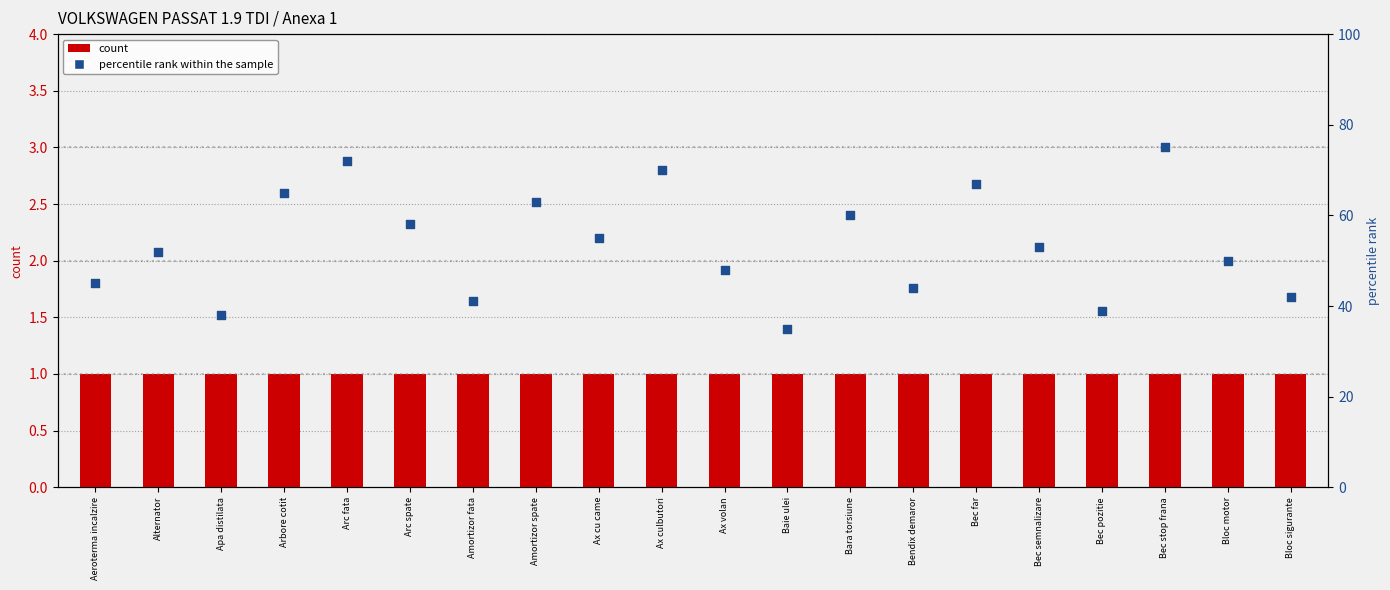

Which series reaches the minimum Y coordinate?

count